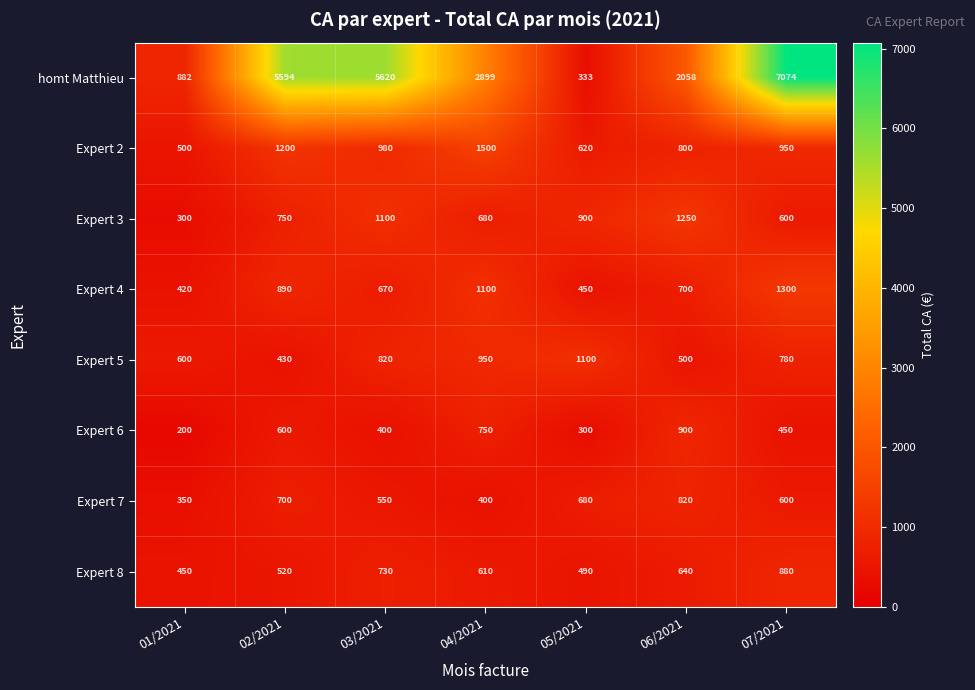

What is the maximum value shown in the chart?

7074